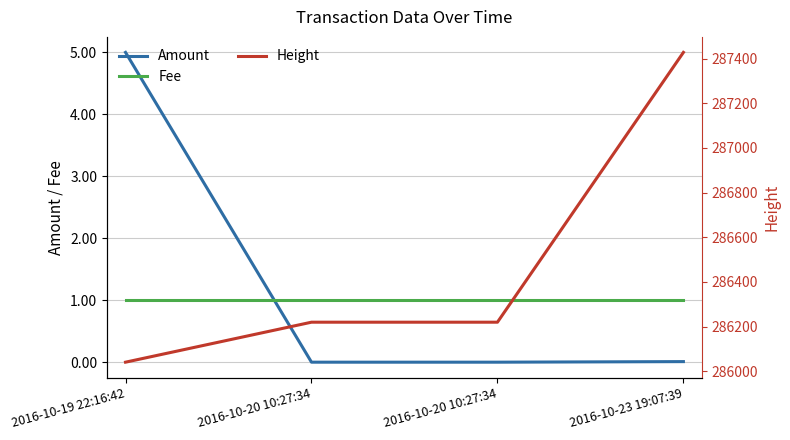

What is the sum of all Height values?

1145909.0